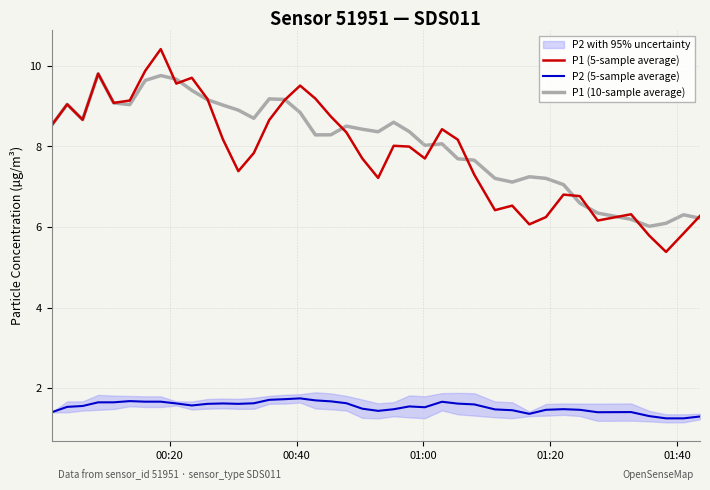

True or false: P1 (10-sample average) and P2 (5-sample average) intersect in this chart.

False